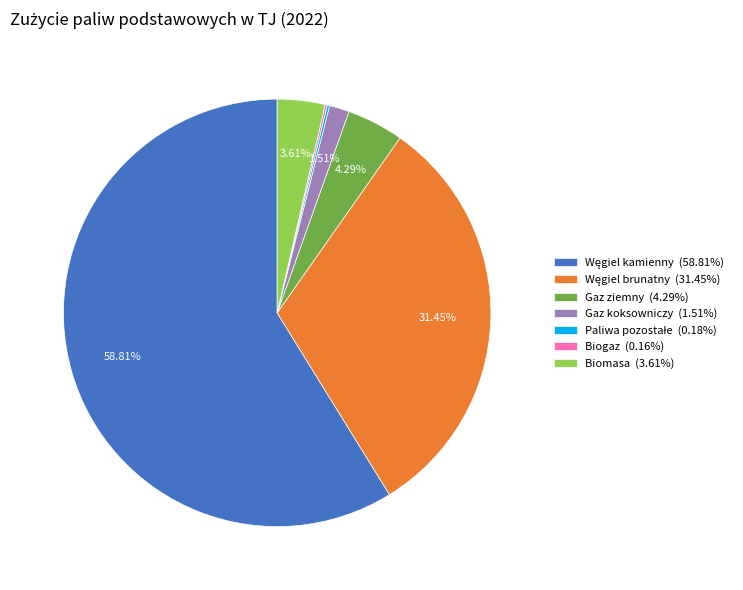

Is Gaz ziemny the majority of the pie?

No